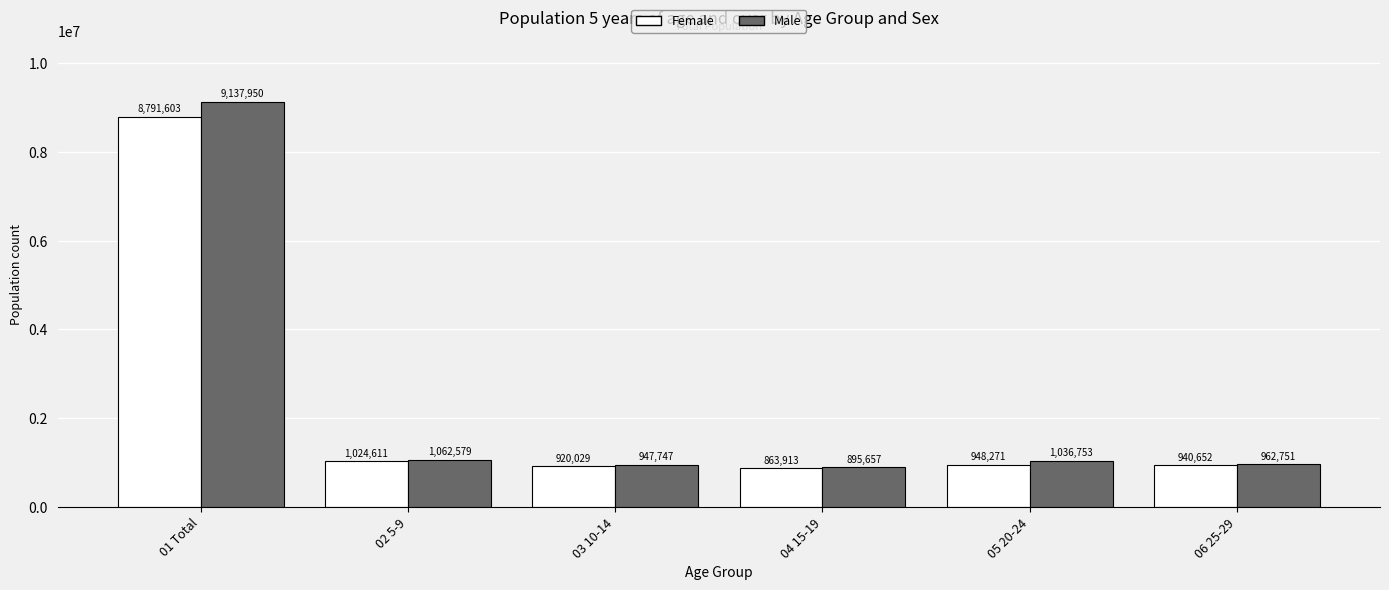

Reading right to left, list all the values displayed in this chart.

Female: 06 25-29=940652	05 20-24=948271	04 15-19=863913	03 10-14=920029	02 5-9=1024611	01 Total=8791603
Male: 06 25-29=962751	05 20-24=1036753	04 15-19=895657	03 10-14=947747	02 5-9=1062579	01 Total=9137950